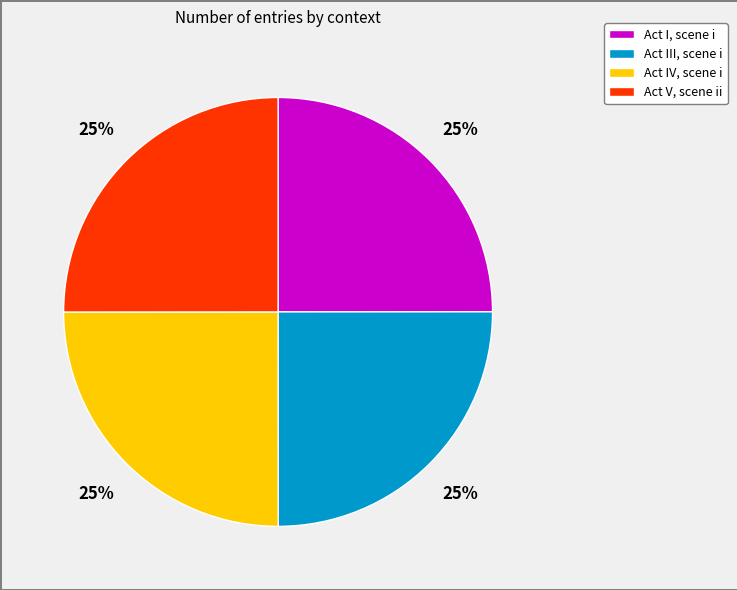

Count the number of slices in the pie.

4